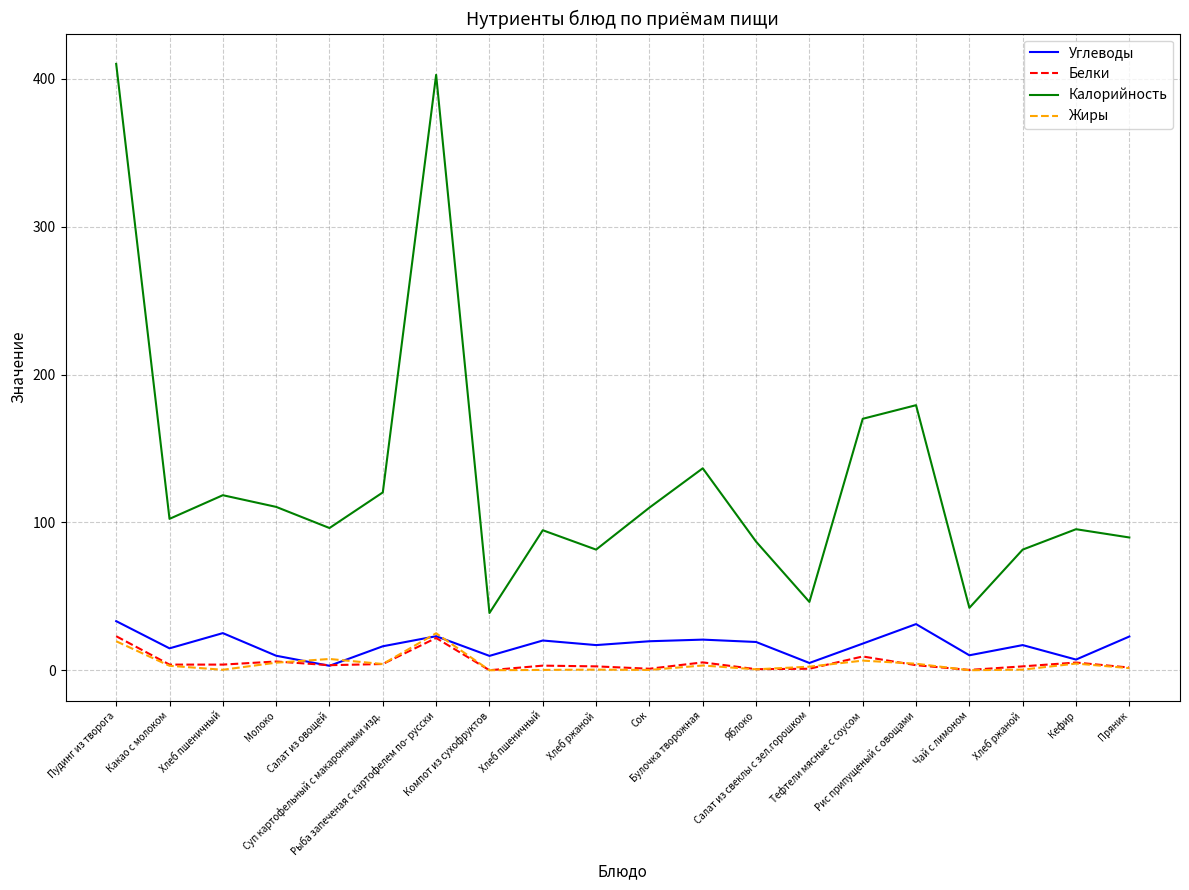

List the series in order of their peak value, lowest first.

Белки, Жиры, Углеводы, Калорийность